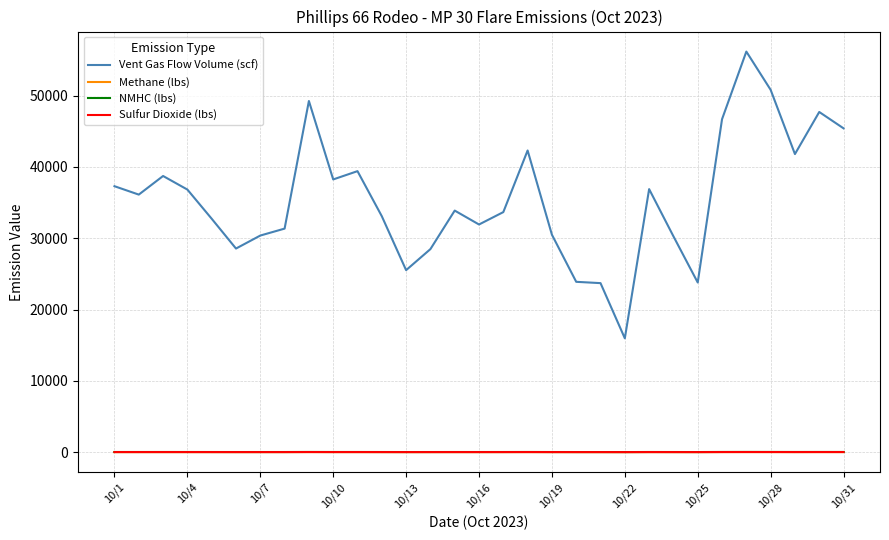

Which series has the largest range (max minus min)?

Vent Gas Flow Volume (scf)